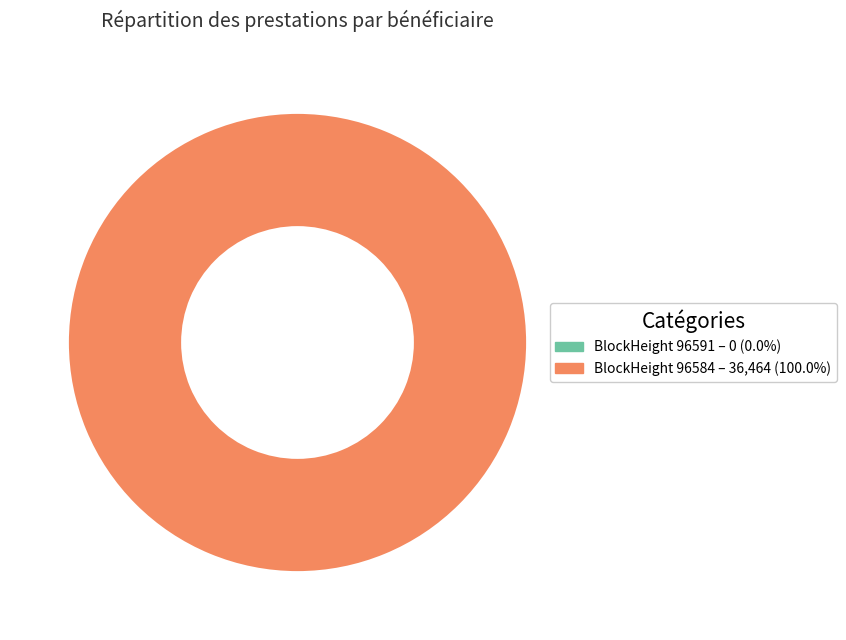

Is there any slice that represents more than half of the pie?

Yes